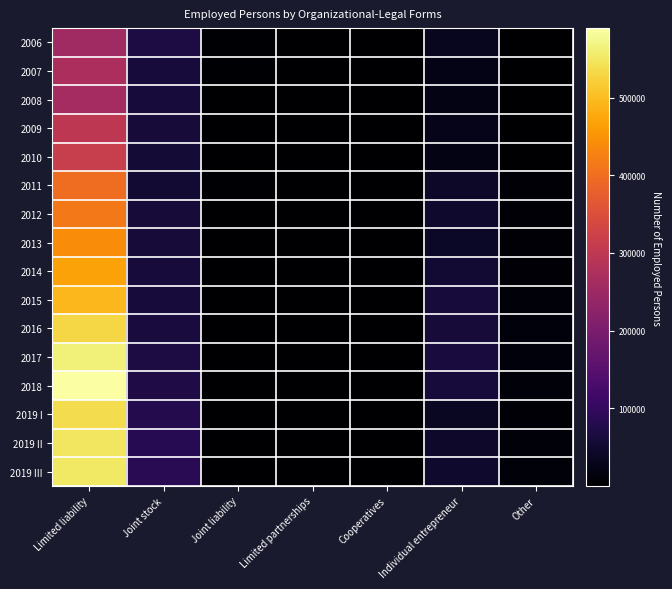

At Other, list the series in order from largest to smallest.

2017, 2016, 2018, 2019 II, 2019 III, 2015, 2014, 2012, 2019 I, 2013, 2011, 2010, 2007, 2009, 2008, 2006